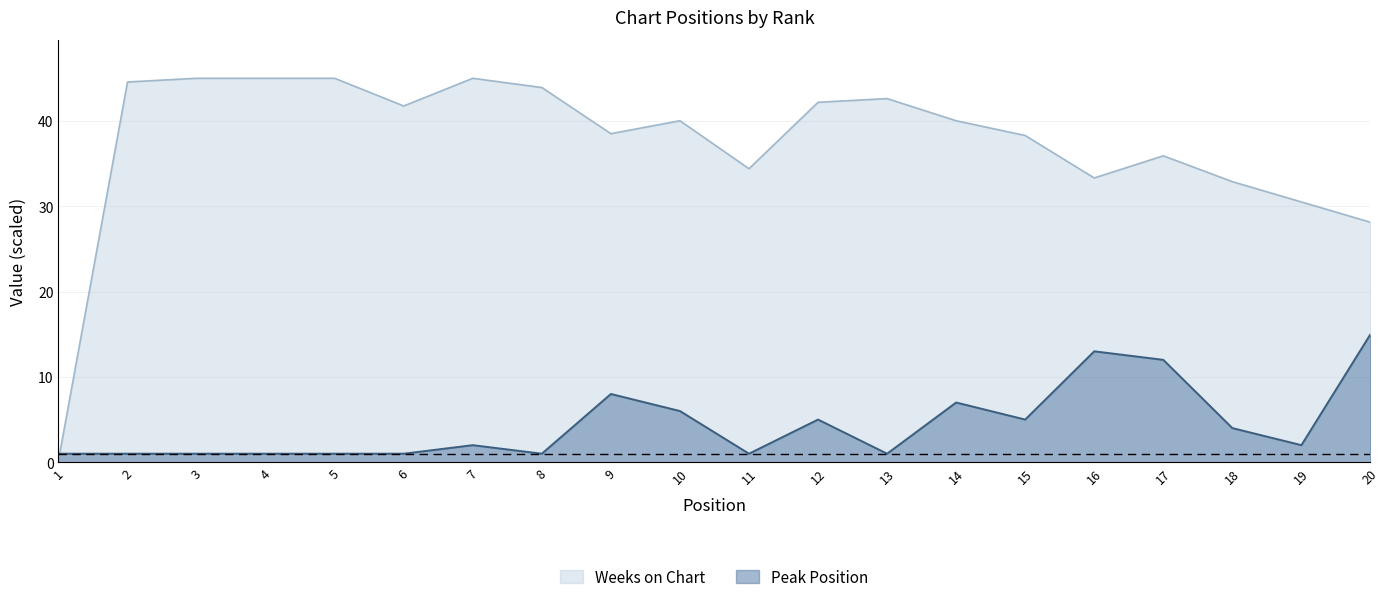

Reading left to right, what are all the values shown in this chart?

Peak Position: 1=1.0	2=1.0	3=1.0	4=1.0	5=1.0	6=1.0	7=2.0	8=1.0	9=8.0	10=6.0	11=1.0	12=5.0	13=1.0	14=7.0	15=5.0	16=13.0	17=12.0	18=4.0	19=2.0	20=15.0
Weeks on Chart: 1=0.2	2=44.6	3=45.0	4=45.0	5=45.0	6=41.8	7=45.0	8=43.9	9=38.5	10=40.0	11=34.4	12=42.2	13=42.6	14=40.0	15=38.3	16=33.3	17=35.9	18=32.9	19=30.5	20=28.1